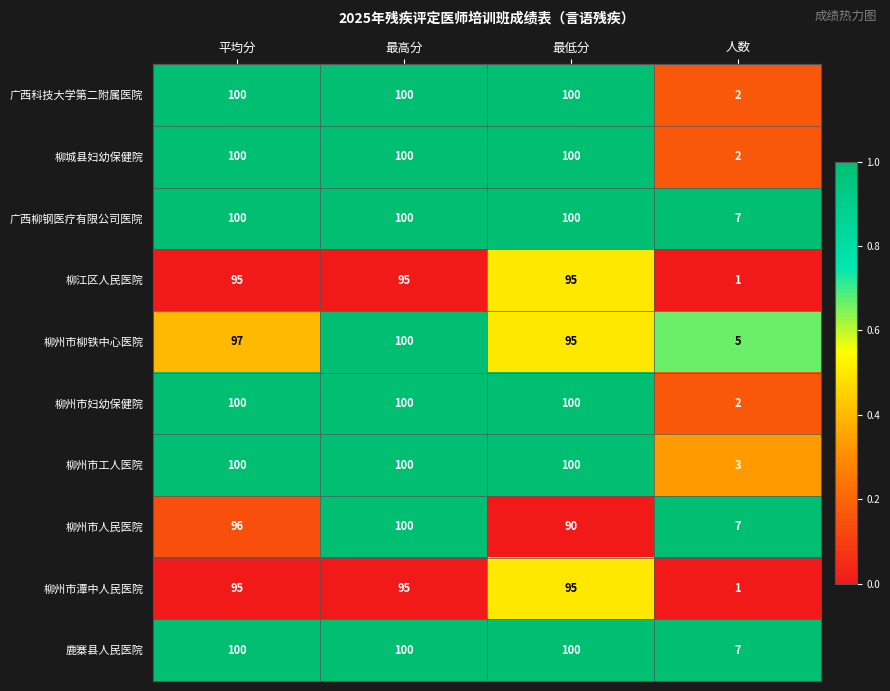

What is the difference between the highest and lowest values at 最低分?

10